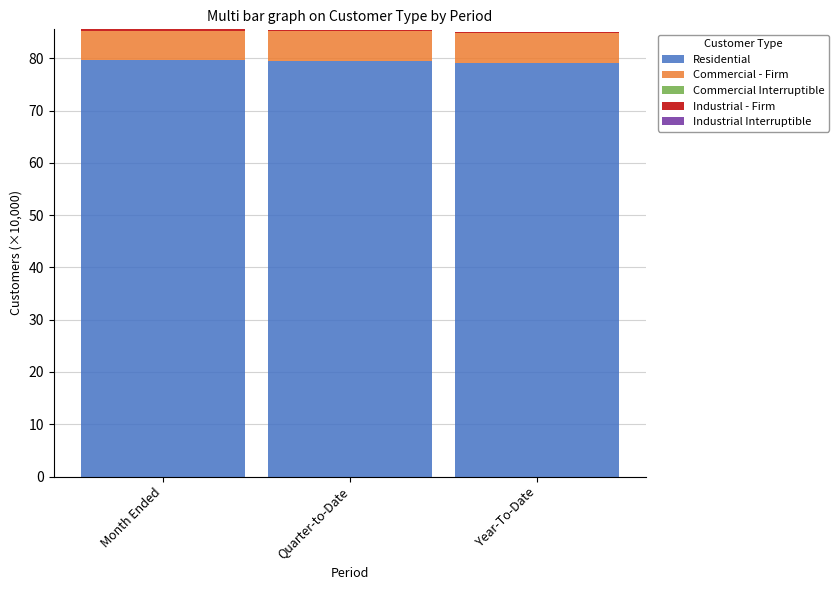

What is the maximum value for Residential?

79.6